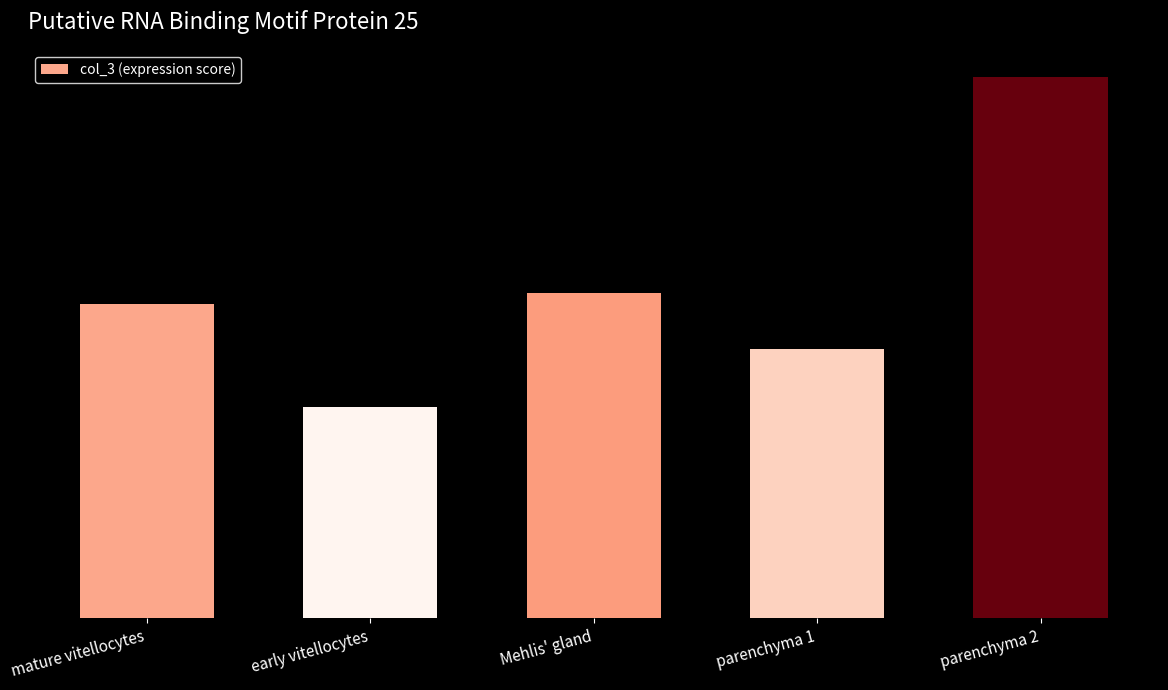

Between parenchyma 2 and mature vitellocytes, which is larger?

parenchyma 2